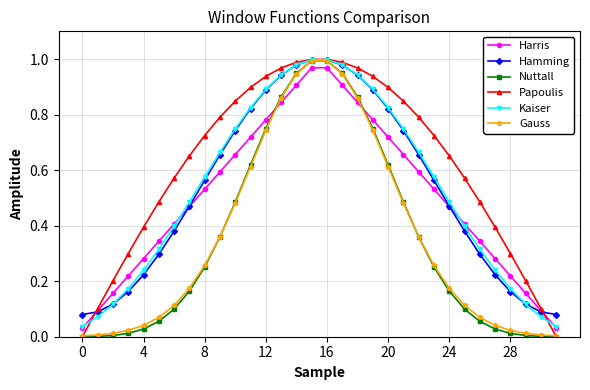

True or false: Harris has more than 2 interior local peaks.

False